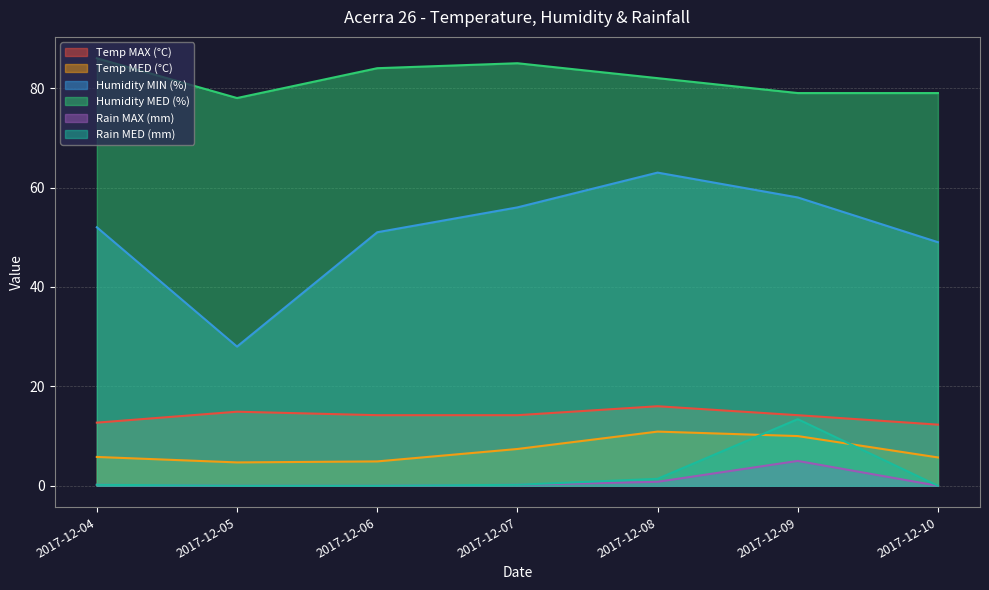

What is the total value across all series at 2017-12-07?

163.0